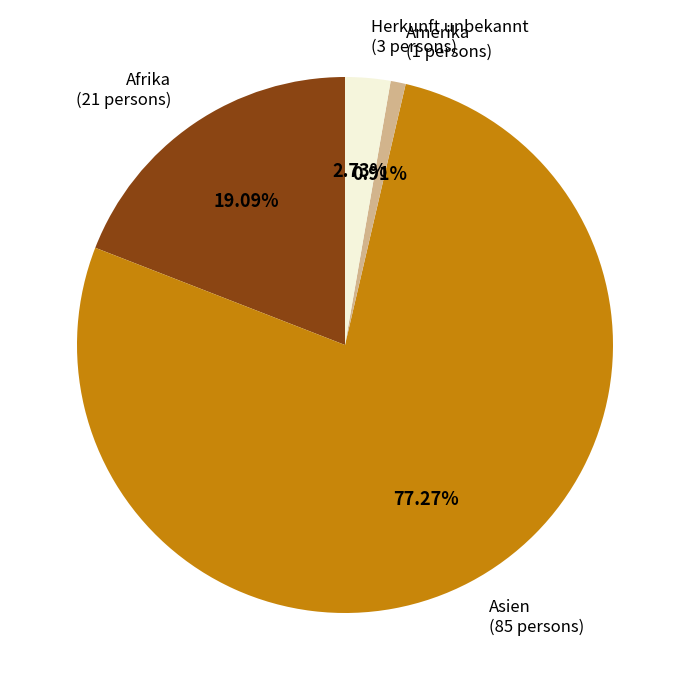

How many segments does this pie chart have?

4